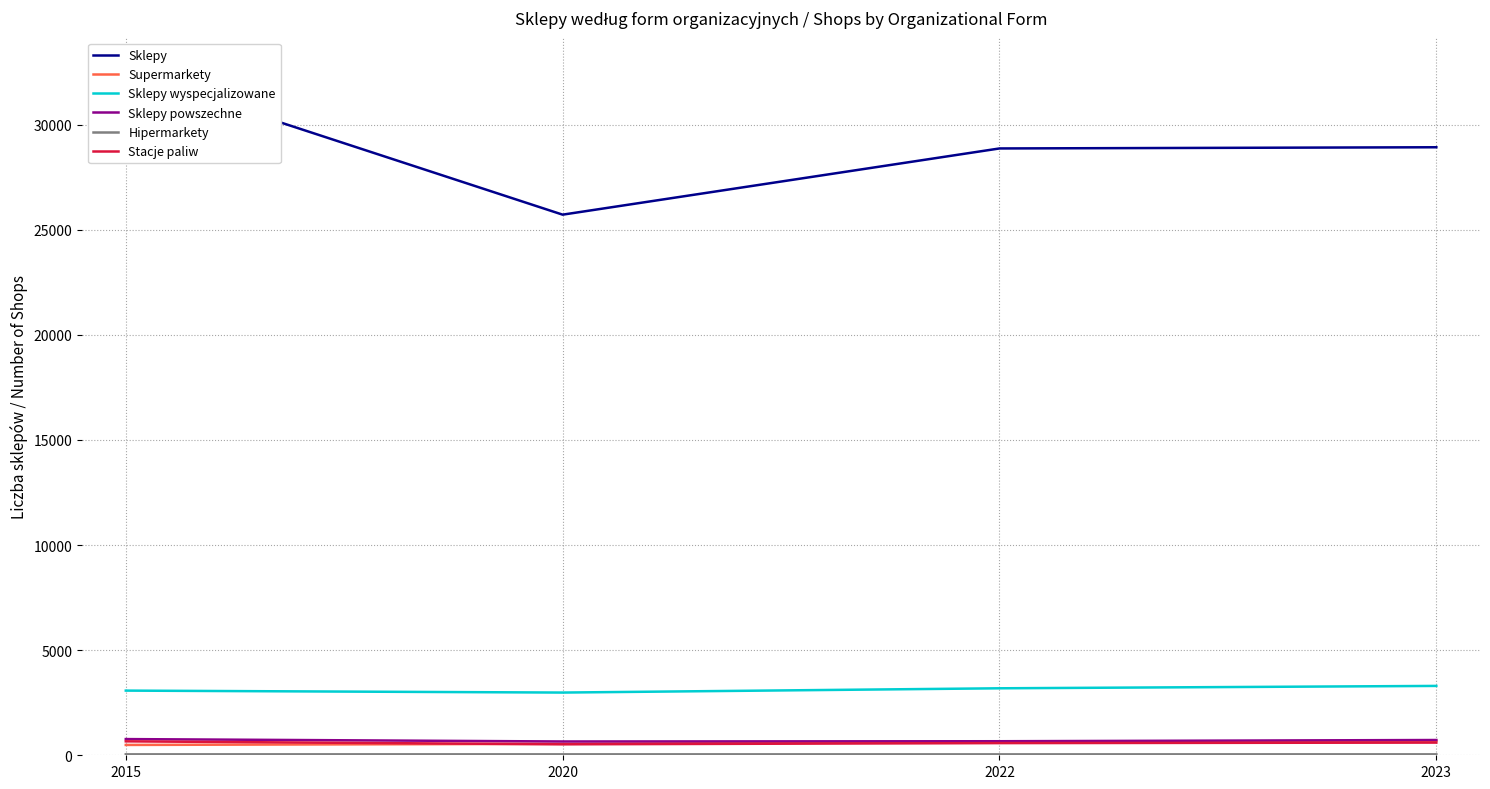

Where is the first local minimum for Sklepy powszechne?

2020